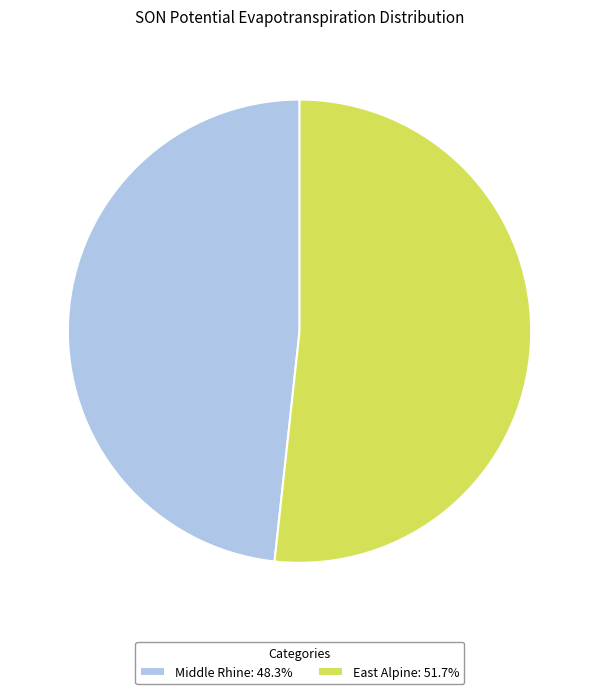

Is there a majority slice in this chart?

Yes